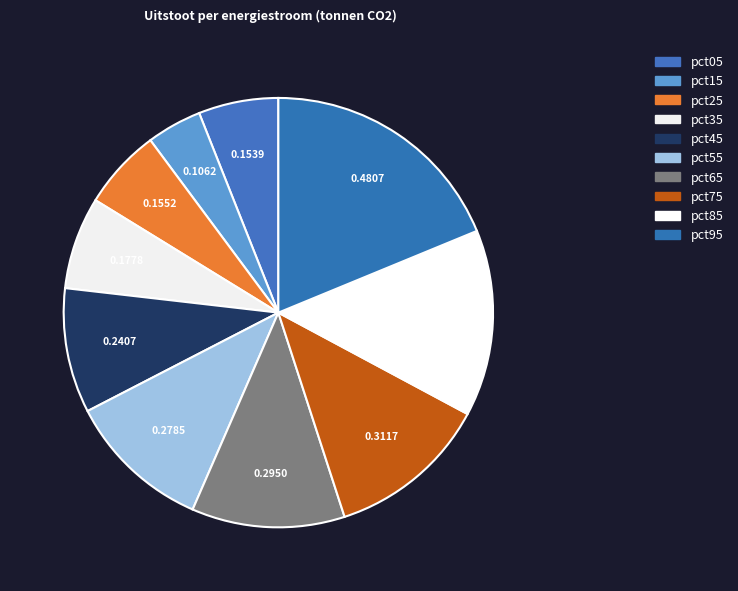

How many slices are in this pie chart?

10